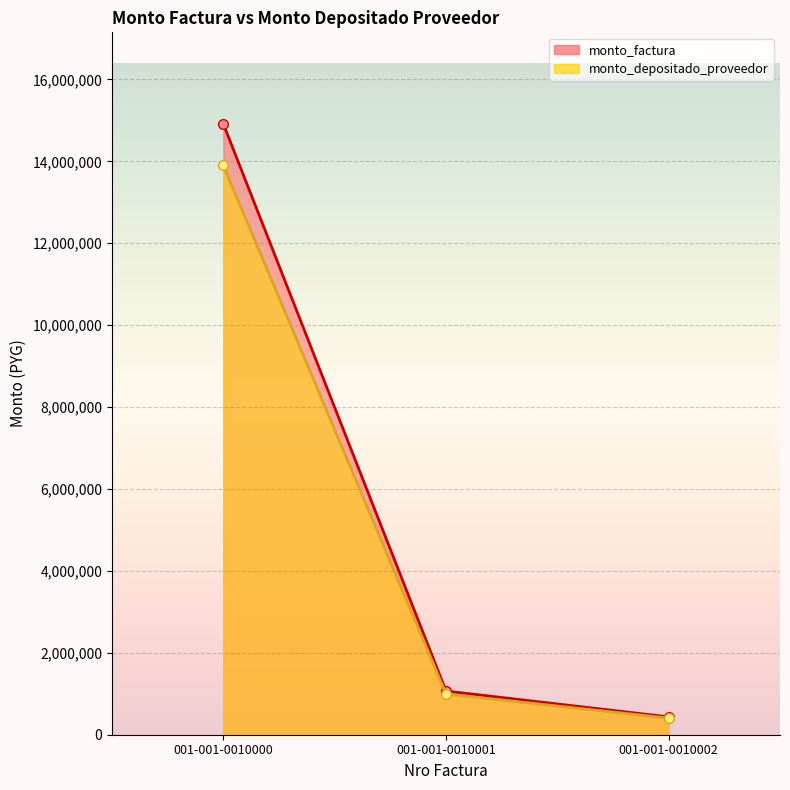

At which label does monto_factura first exceed 1067000?

001-001-0010000